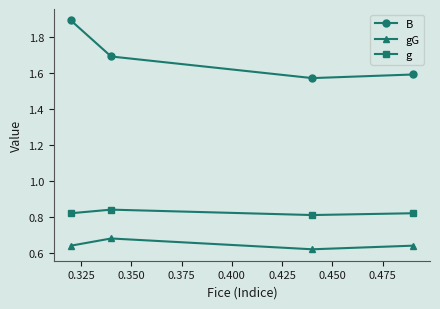

What is the value of the B point at the 1st from the left?

1.9